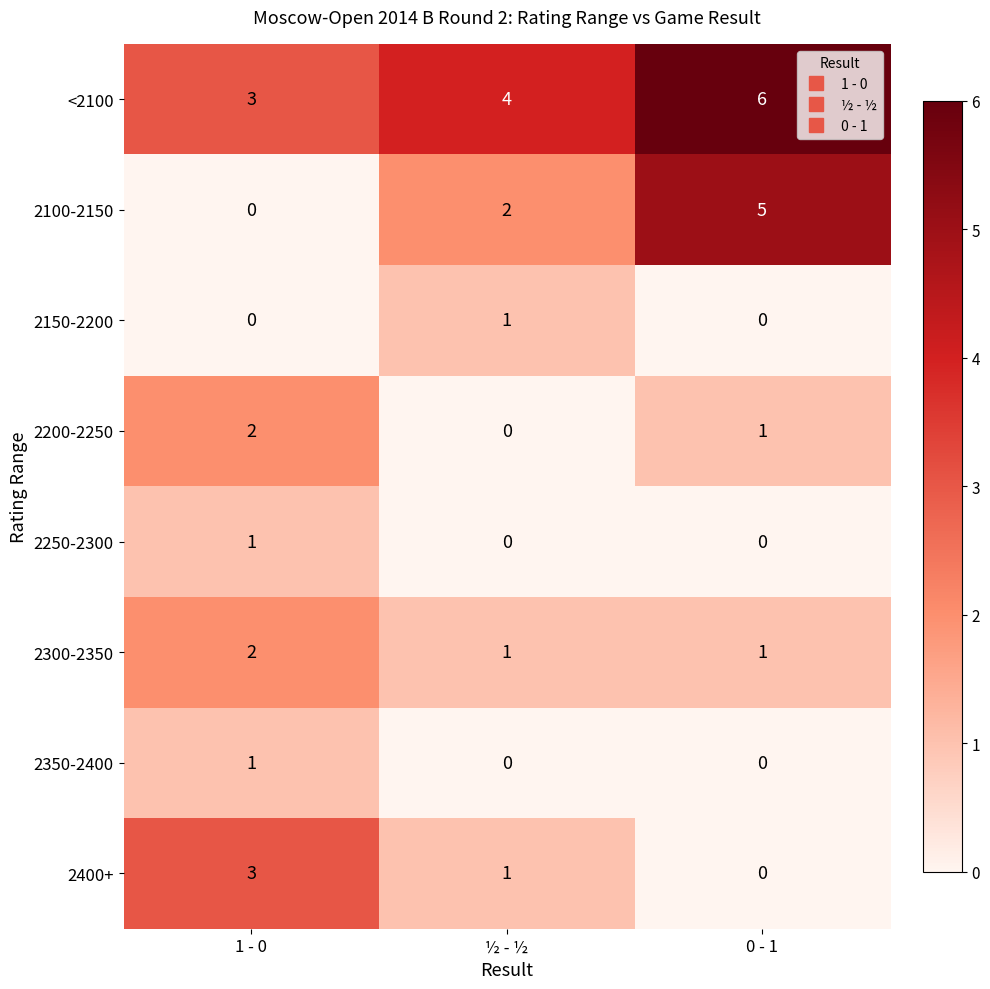

What is the total value across all series at 1 - 0?

12